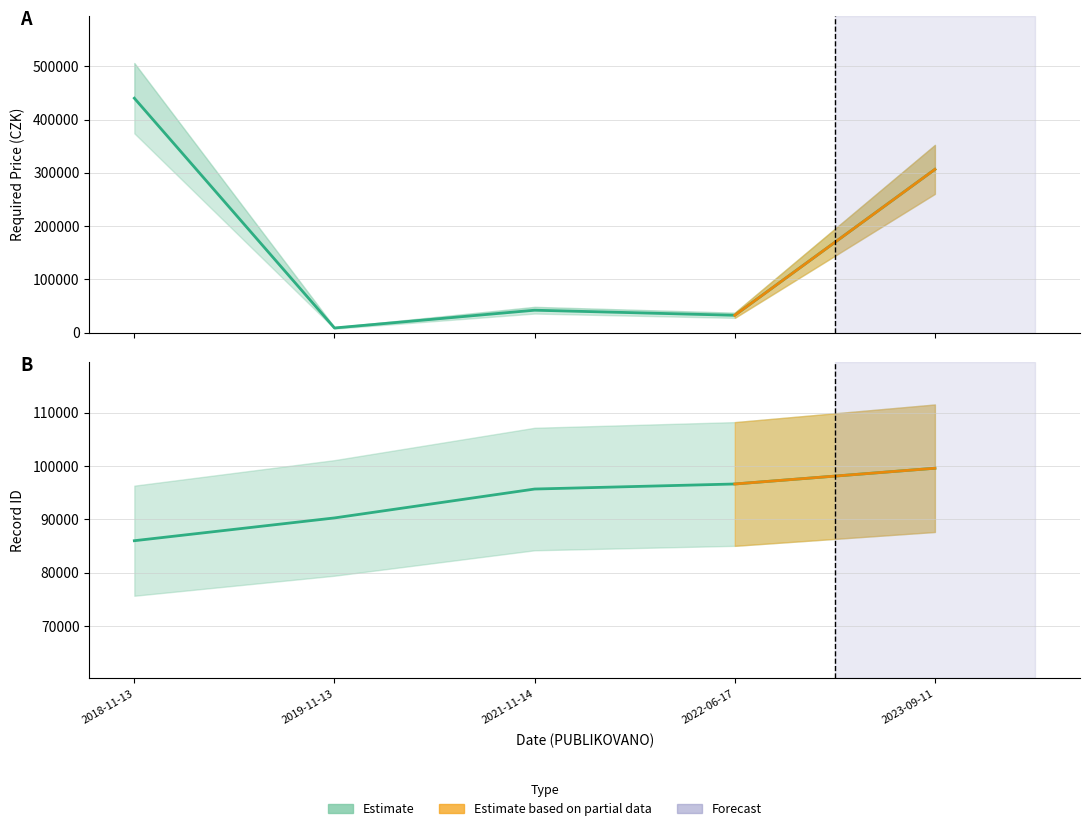

What is the average value of the ID_ZAZNAMU series?

93644